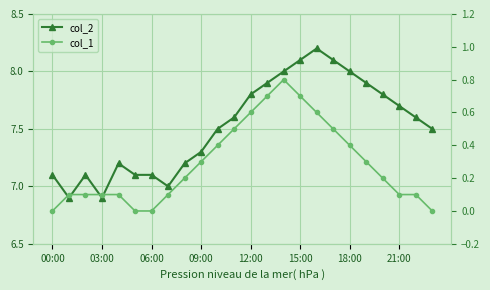

What is the greatest value displayed?

8.2